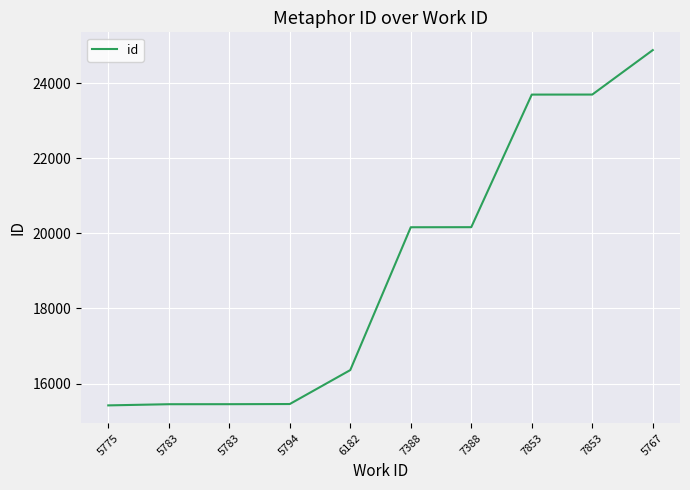

True or false: there are more than 0 points higher than both neighbors.

False